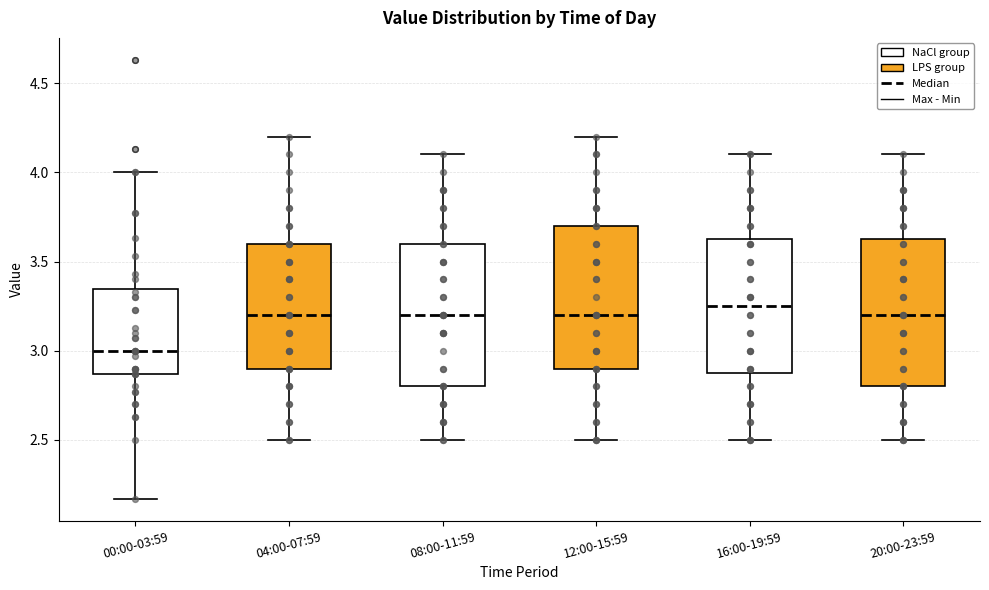

Reading left to right, read every box against the y-axis: the position of its median line, the range the box covers, and the ends of its whiskers. The values are not printed on the chart, so give them approximately, as read against the axis.

00:00-03:59: median 3.00, box 2.85 to 3.35, whiskers 2.15 to 4.00
04:00-07:59: median 3.20, box 2.90 to 3.60, whiskers 2.50 to 4.20
08:00-11:59: median 3.20, box 2.80 to 3.60, whiskers 2.50 to 4.10
12:00-15:59: median 3.20, box 2.90 to 3.70, whiskers 2.50 to 4.20
16:00-19:59: median 3.25, box 2.90 to 3.65, whiskers 2.50 to 4.10
20:00-23:59: median 3.20, box 2.80 to 3.65, whiskers 2.50 to 4.10